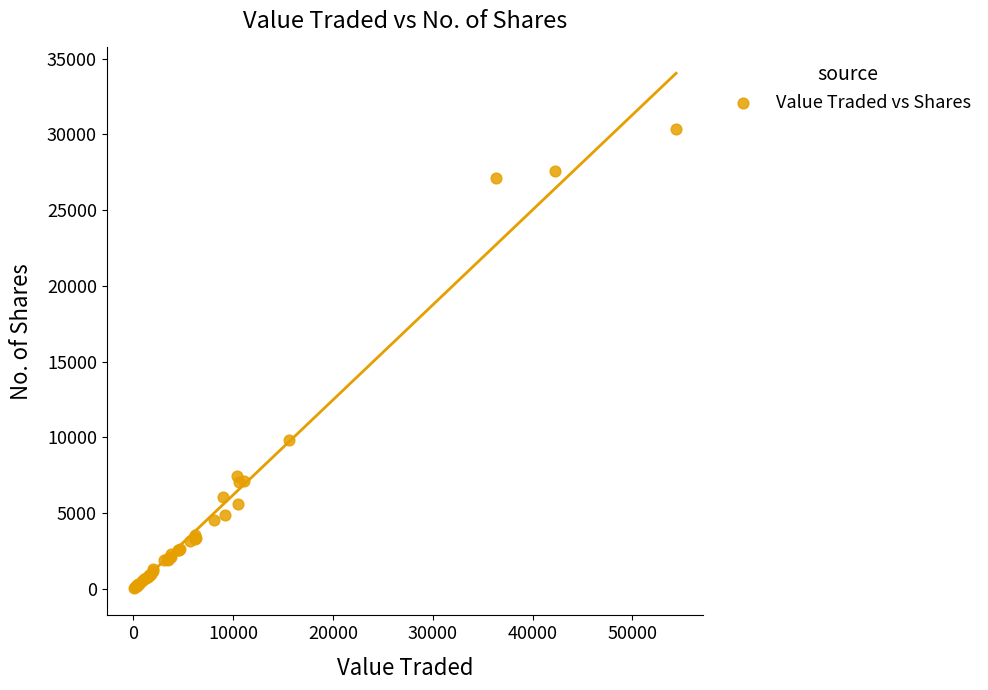

What Y value in the scatter plot is closest to 15210?

9823